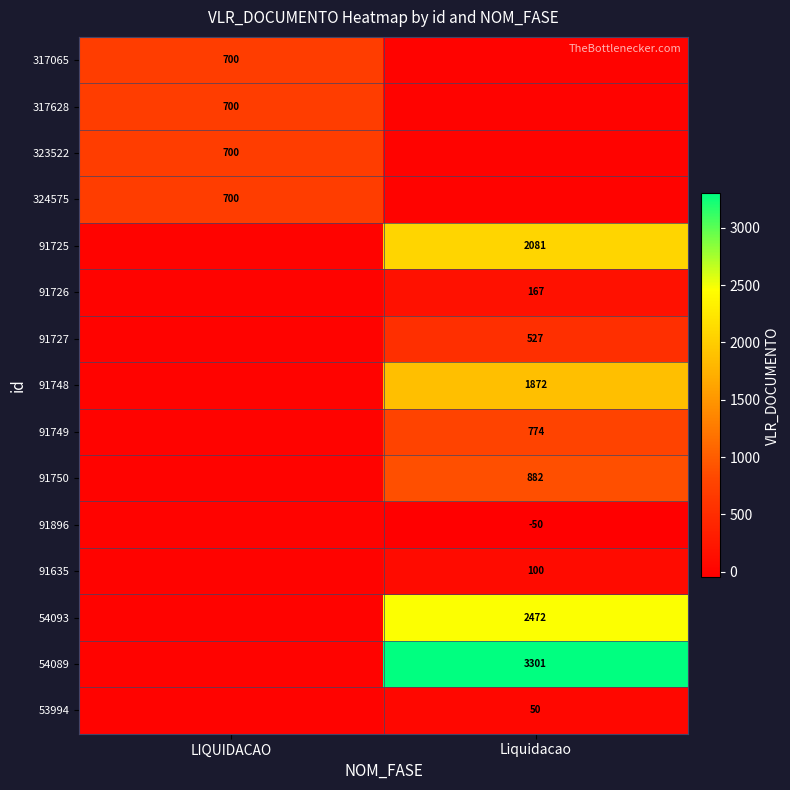

True or false: 317065 has a value of 700 at LIQUIDACAO.

True